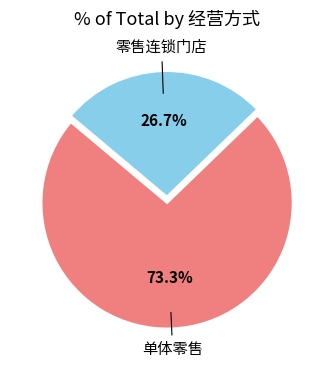

Which slice is the smallest?

零售连锁门店